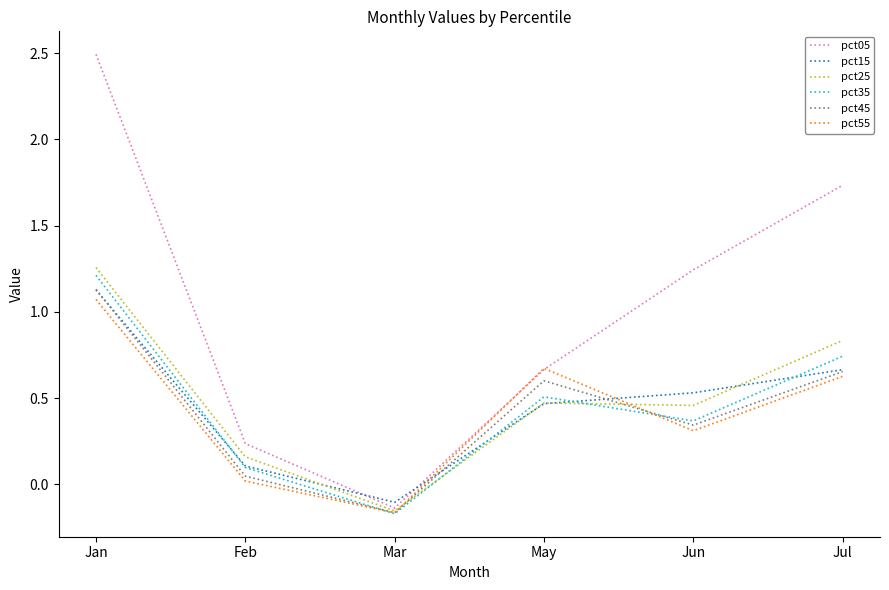

What are all the series names shown in the legend?

pct05, pct15, pct25, pct35, pct45, pct55